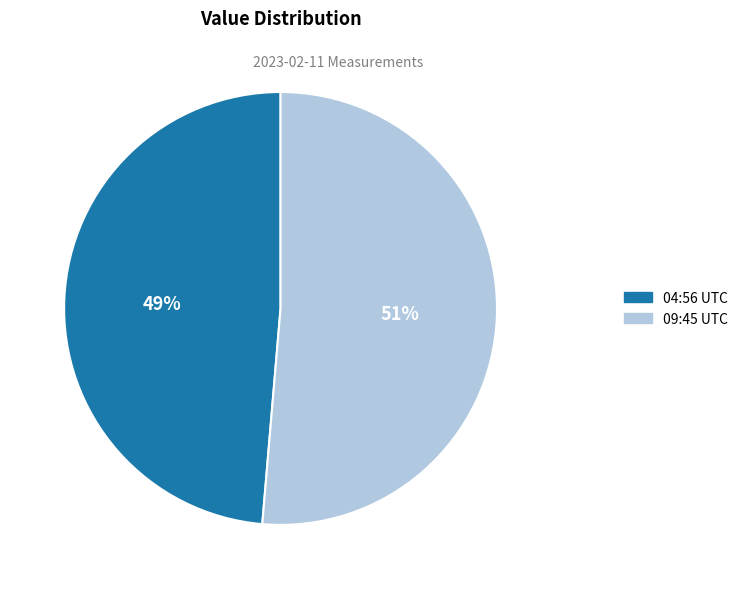

Is there a majority slice in this chart?

Yes